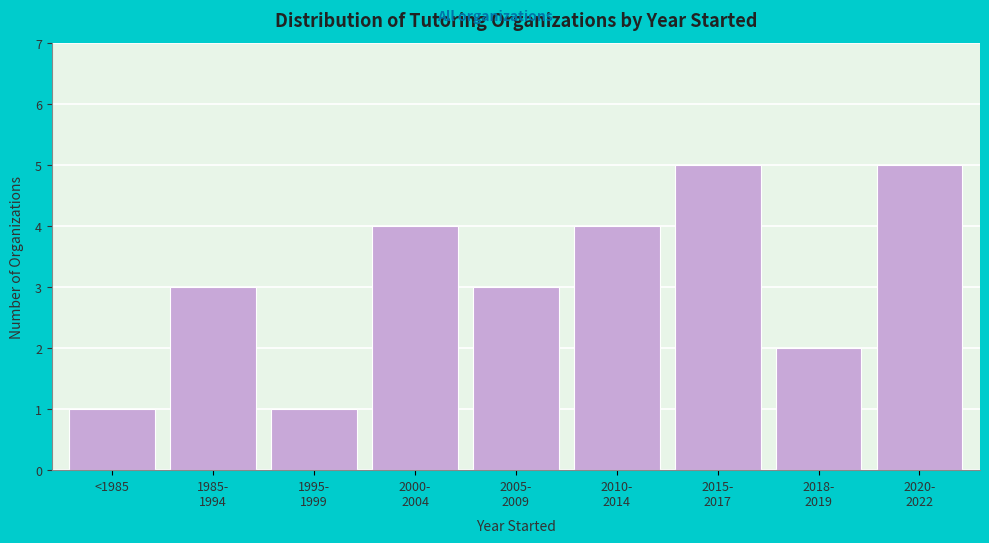

Reading left to right, what are all the values shown in this chart?

1	3	1	4	3	4	5	2	5